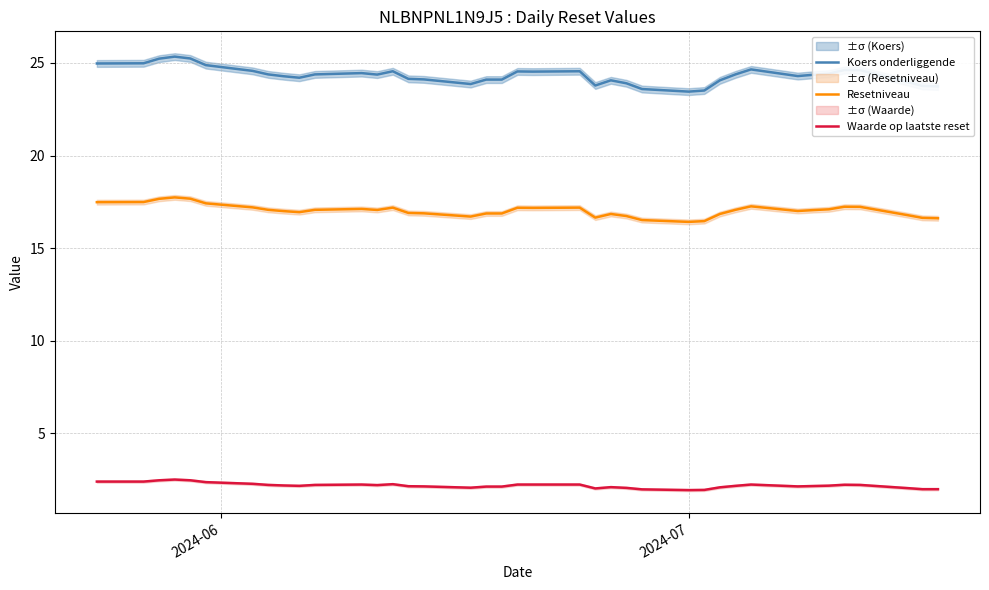

Is the value of Waarde op laatste reset at 3 greater than the value of Resetniveau at 4?

No